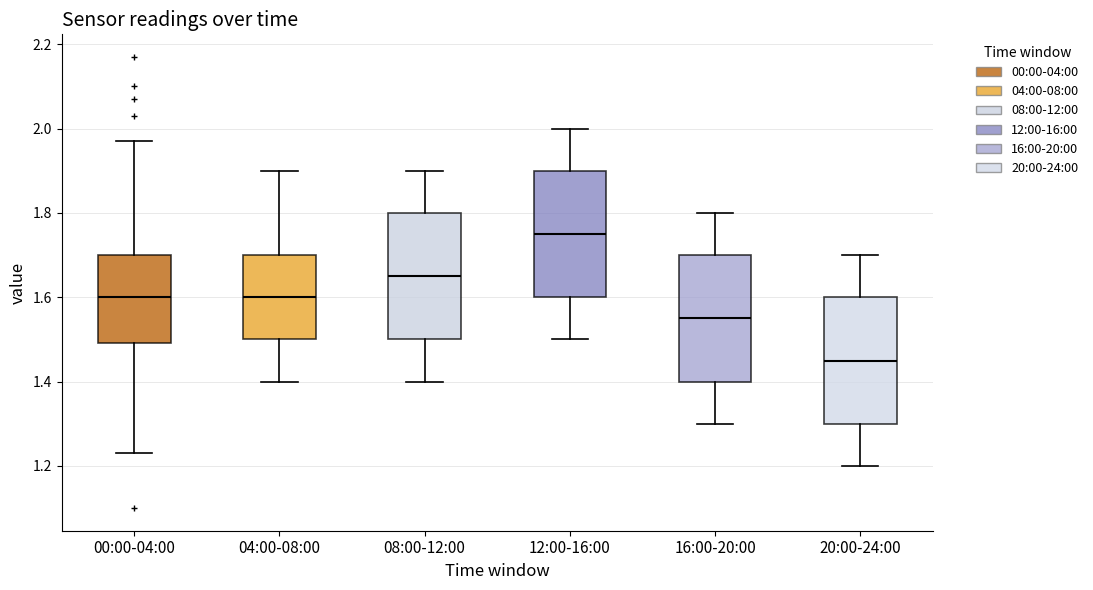

Reading left to right, transcribe this box plot: for each box, give where its median line is, the range the box spans, and where its two whiskers end, as read against the y-axis. The values are not printed on the chart, so give them approximately, as read against the axis.

00:00-04:00: median 1.60, box 1.50 to 1.70, whiskers 1.24 to 1.98
04:00-08:00: median 1.60, box 1.50 to 1.70, whiskers 1.40 to 1.90
08:00-12:00: median 1.66, box 1.50 to 1.80, whiskers 1.40 to 1.90
12:00-16:00: median 1.76, box 1.60 to 1.90, whiskers 1.50 to 2.00
16:00-20:00: median 1.56, box 1.40 to 1.70, whiskers 1.30 to 1.80
20:00-24:00: median 1.46, box 1.30 to 1.60, whiskers 1.20 to 1.70